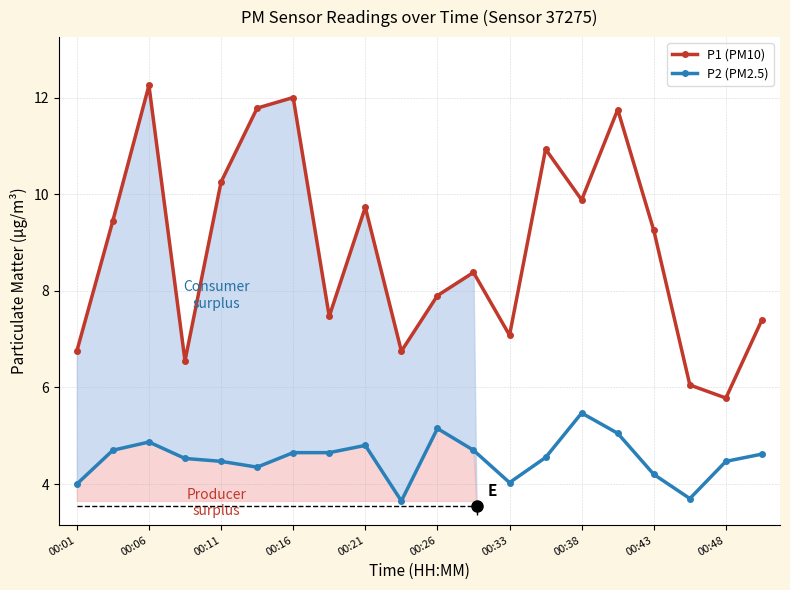

What is the spread (max minus min) of values at 00:11?

5.8